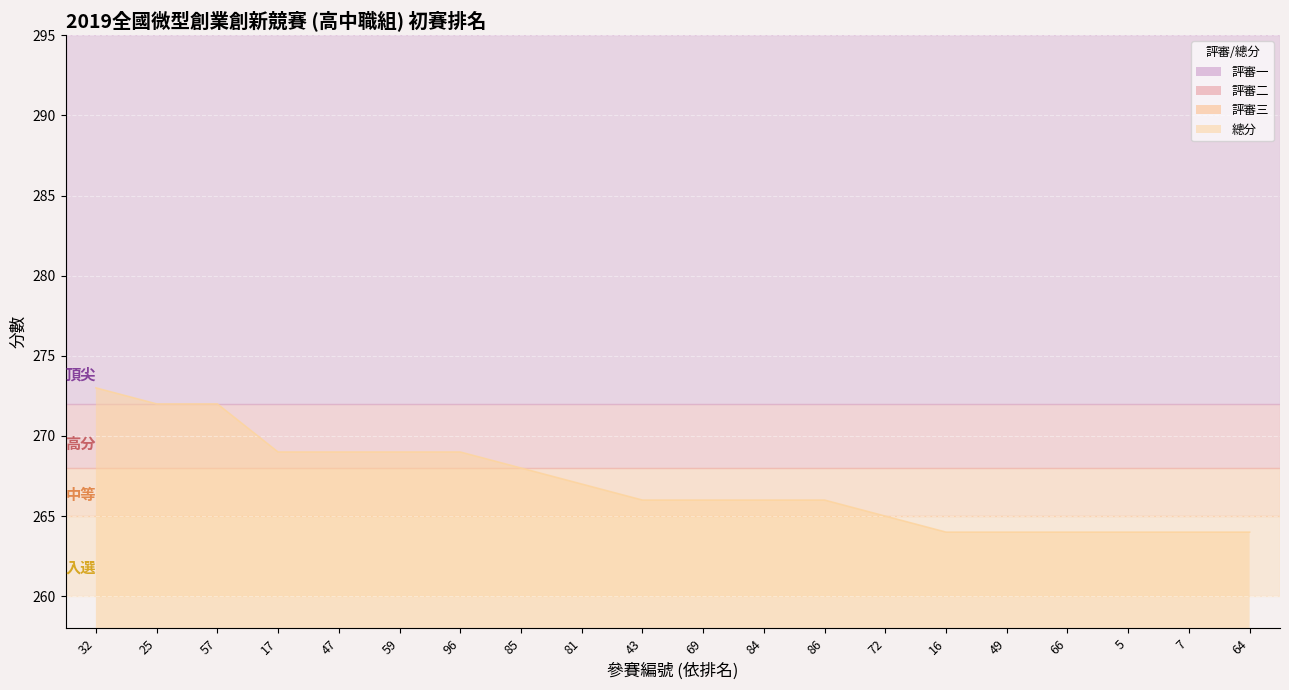

What is the difference between the highest and lowest values at 84?

178